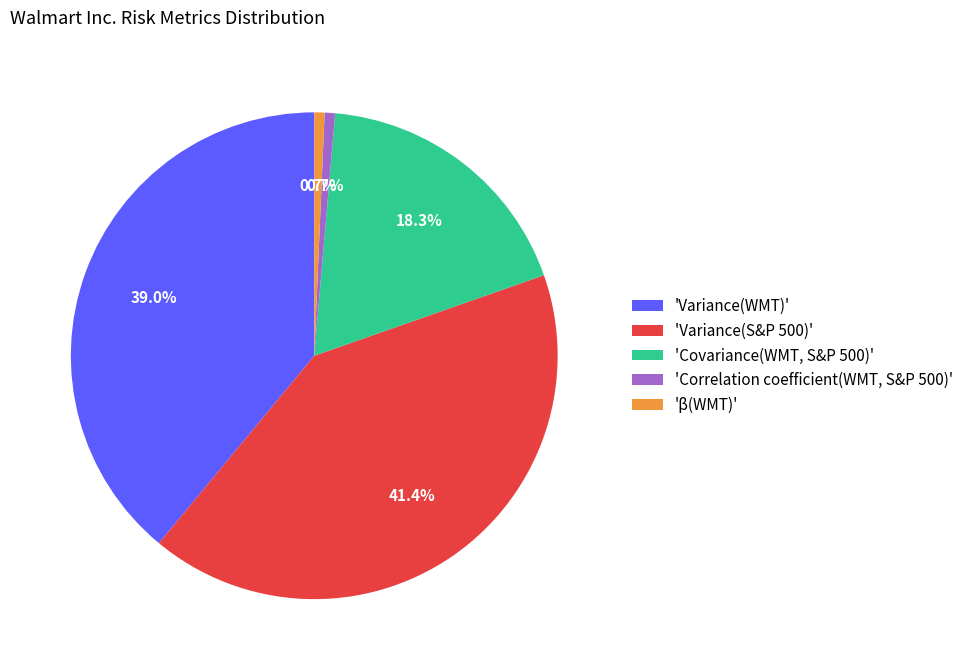

Approximately how many times larger is the value at 'Variance(WMT)' compared to 'Covariance(WMT, S&P 500)'?

2.1